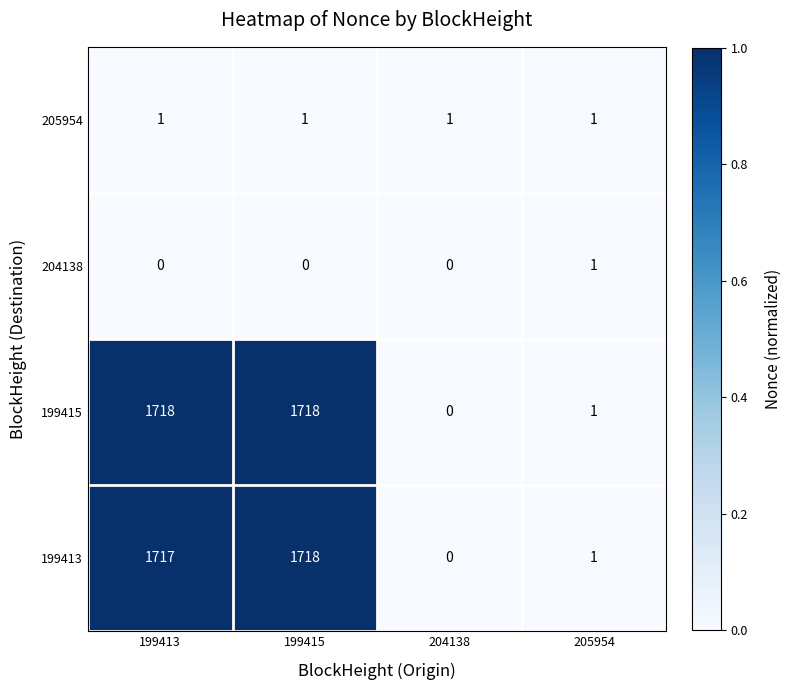

At which category is the sum across all series the highest?

199415